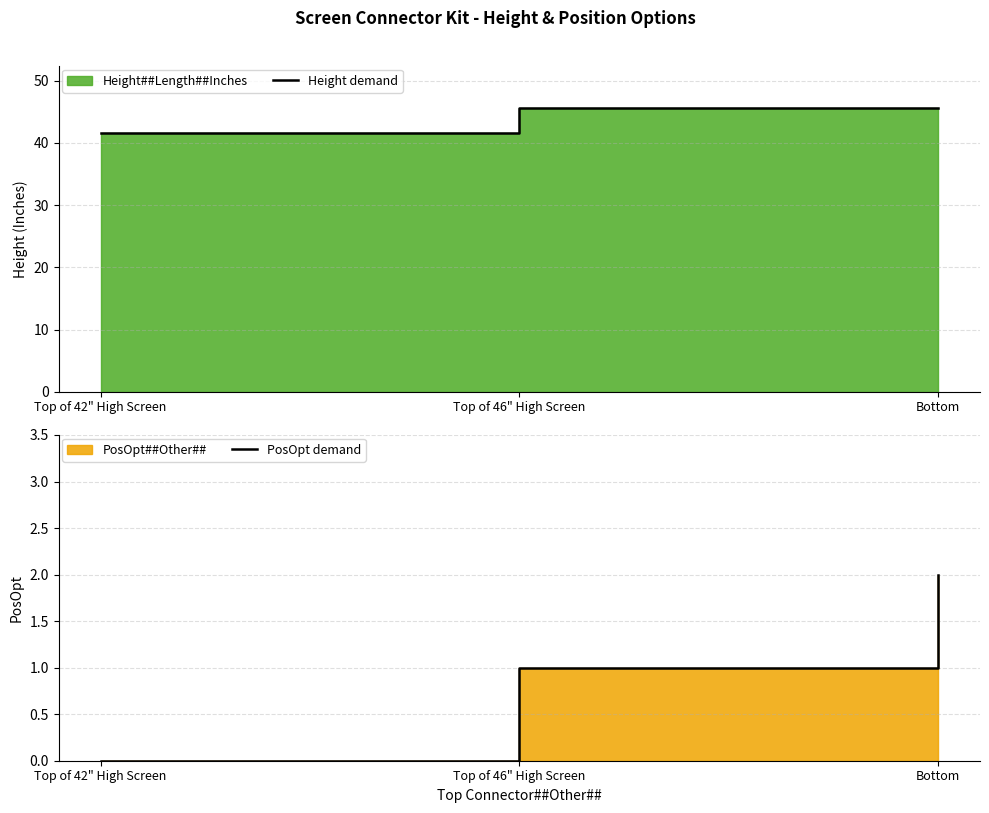

How many data points in Height demand are above 45?

2